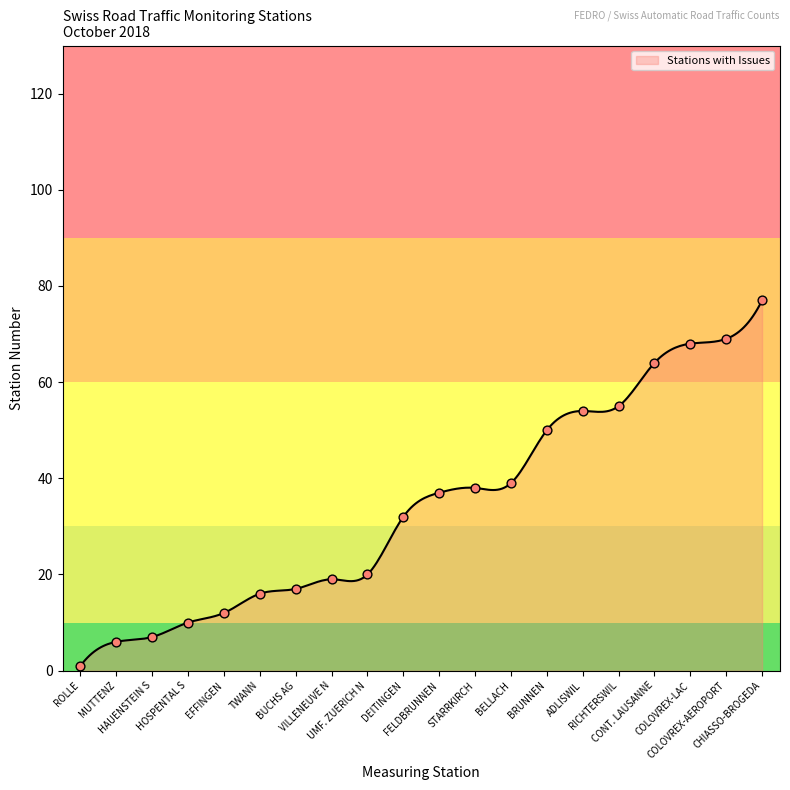

Approximately how many times larger is the value at TWANN compared to VILLENEUVE N?

0.8